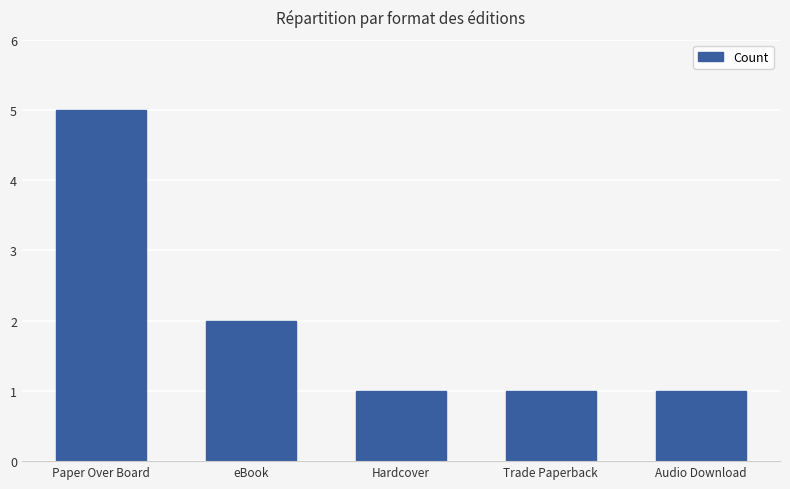

Is it true that the value at Audio Download is 1?

True